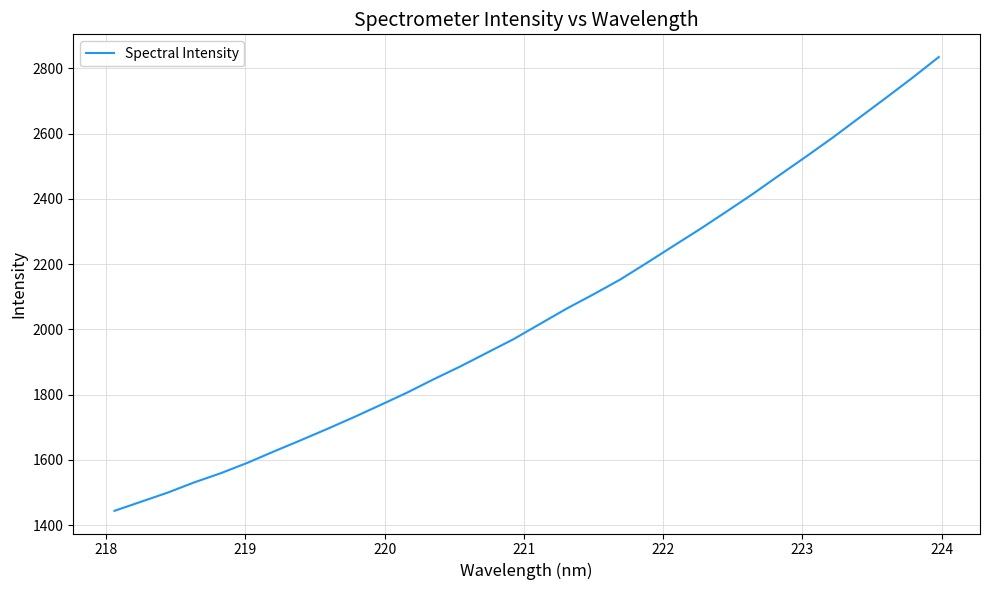

What is the greatest value displayed?

2834.6